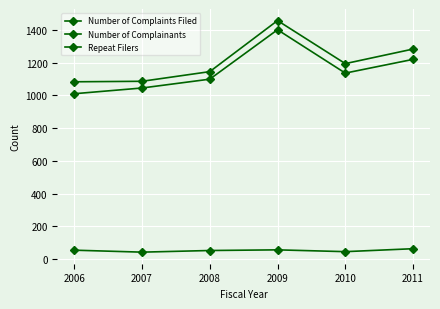

What is the value of the Number of Complaints Filed point at the 6th from the left?

1283